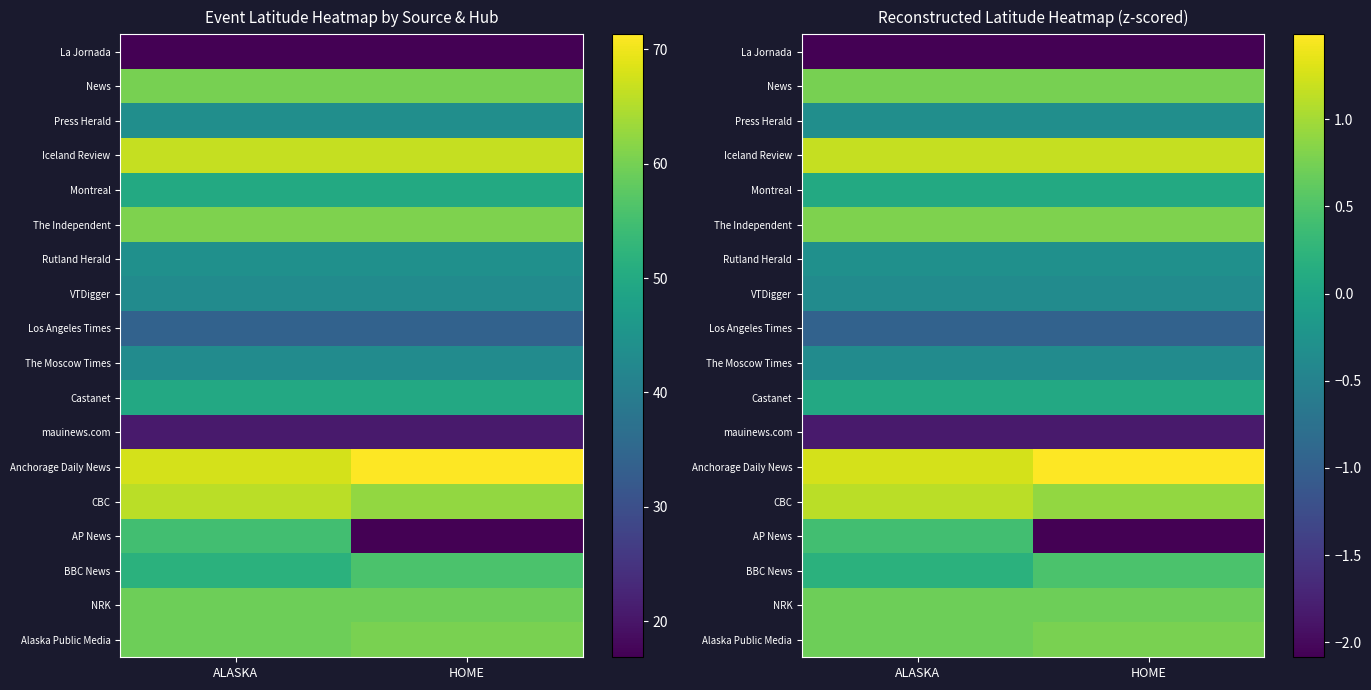

How many distinct data groups are displayed?

18